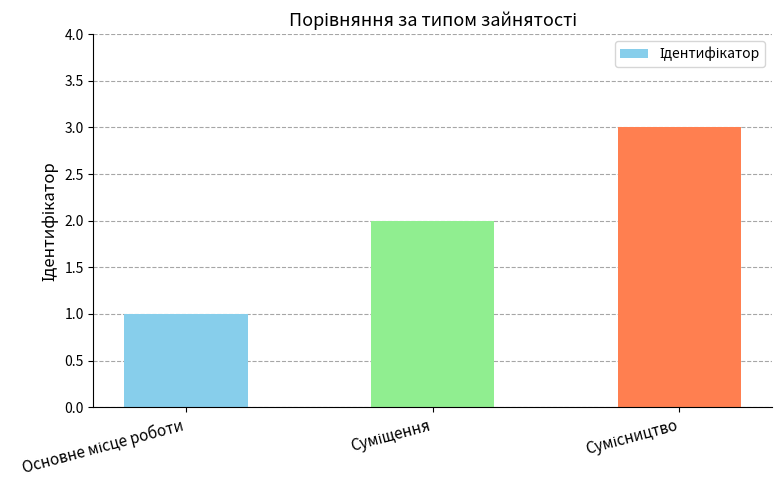

What is the greatest value displayed?

3